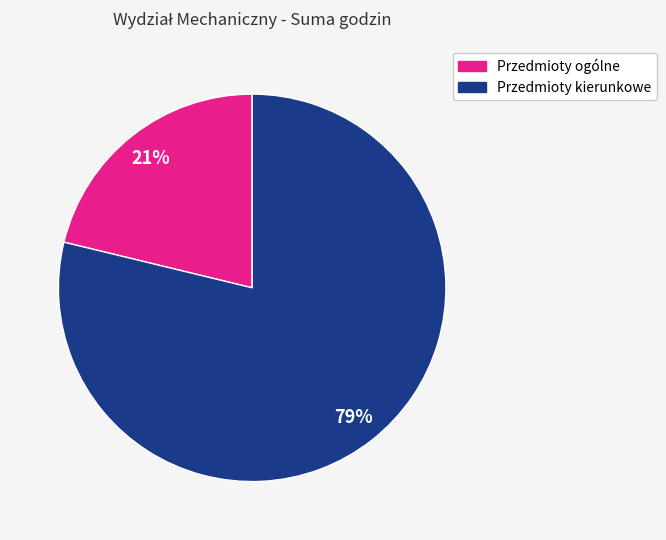

Which slice is the largest?

Przedmioty kierunkowe